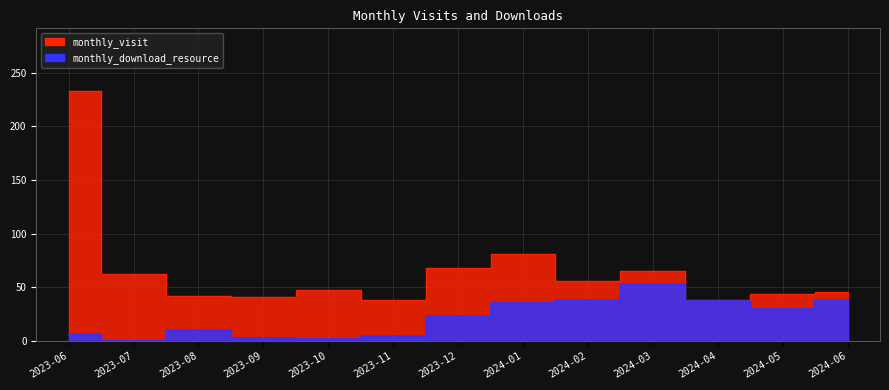

How many lines are shown in the chart?

2